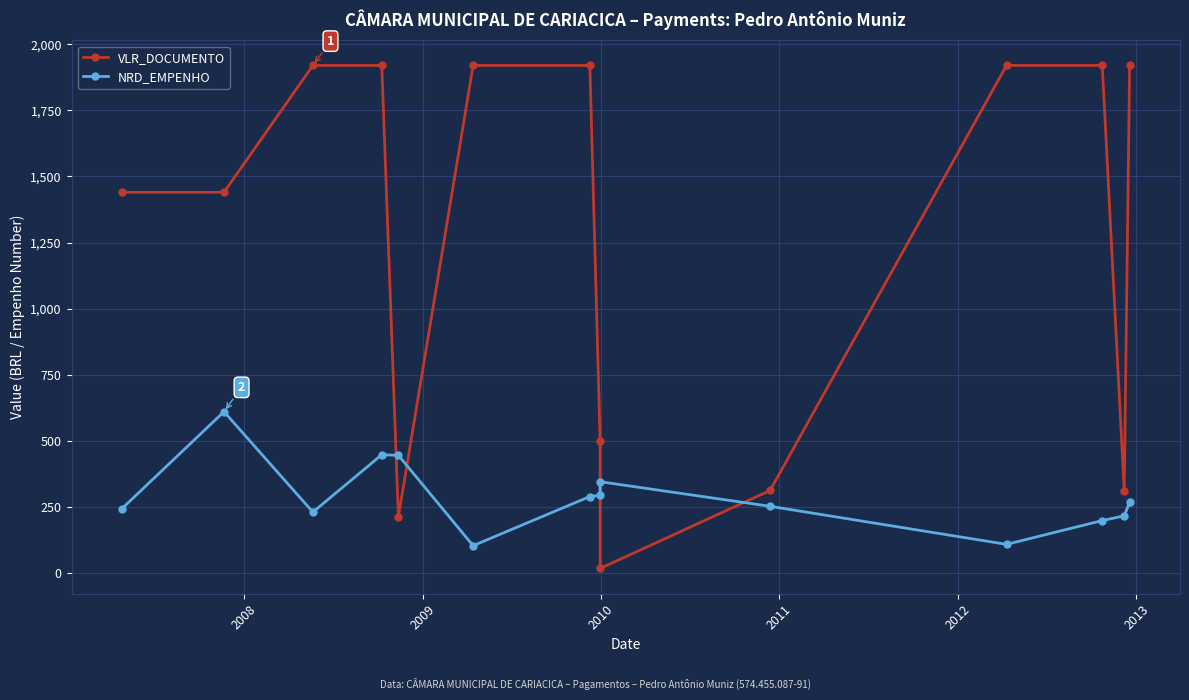

Reading left to right, what are all the values shown in this chart?

VLR_DOCUMENTO: 1440.0	1440.0	1920.0	1920.0	212.0	1920.0	1920.0	500.0	16.8	312.0	1920.0	1920.0	308.0	1920.0
NRD_EMPENHO: 243.0	610.0	230.0	447.0	445.0	103.0	289.0	294.0	345.0	252.0	108.0	198.0	216.0	267.0